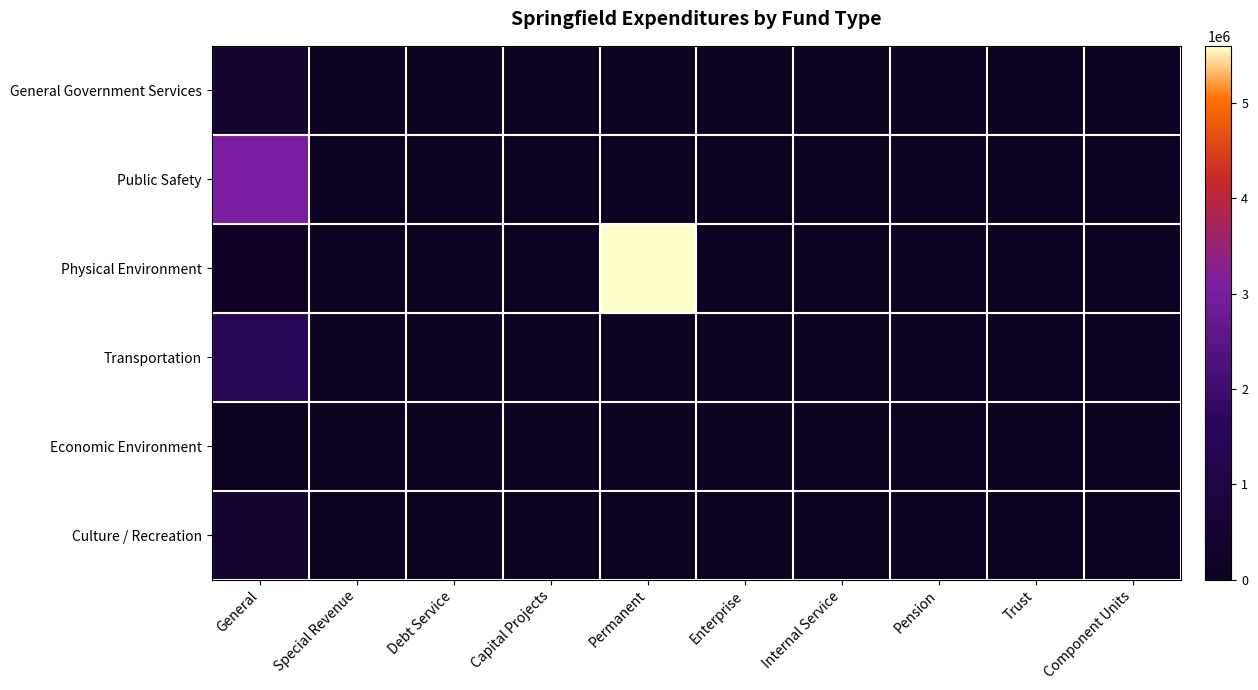

At which category does the chart reach its minimum across all series?

Special Revenue